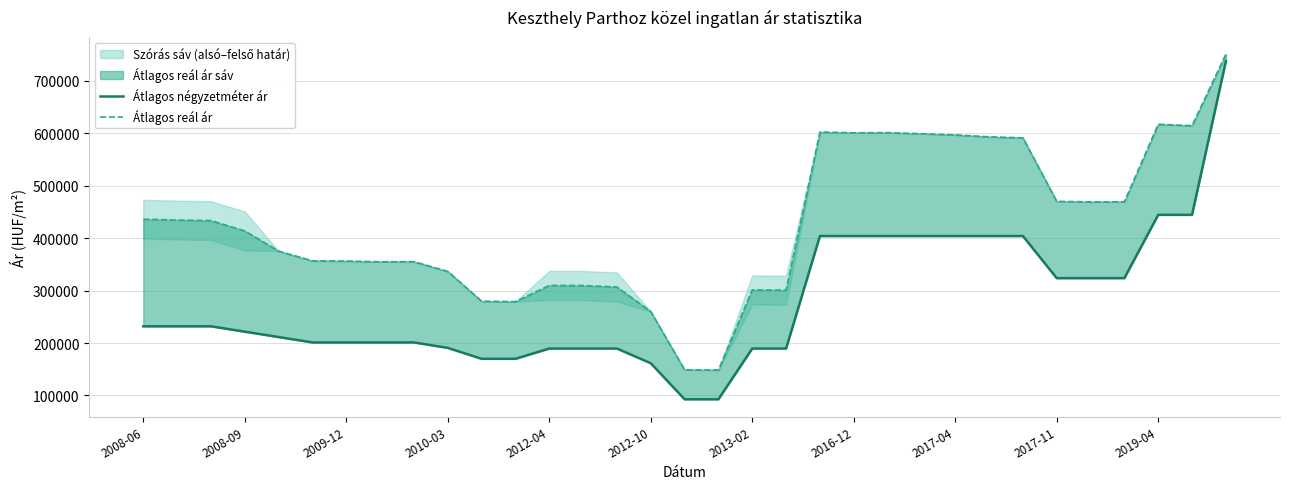

At which label does Átlagos négyzetméter ár first exceed 221642?

2008-06